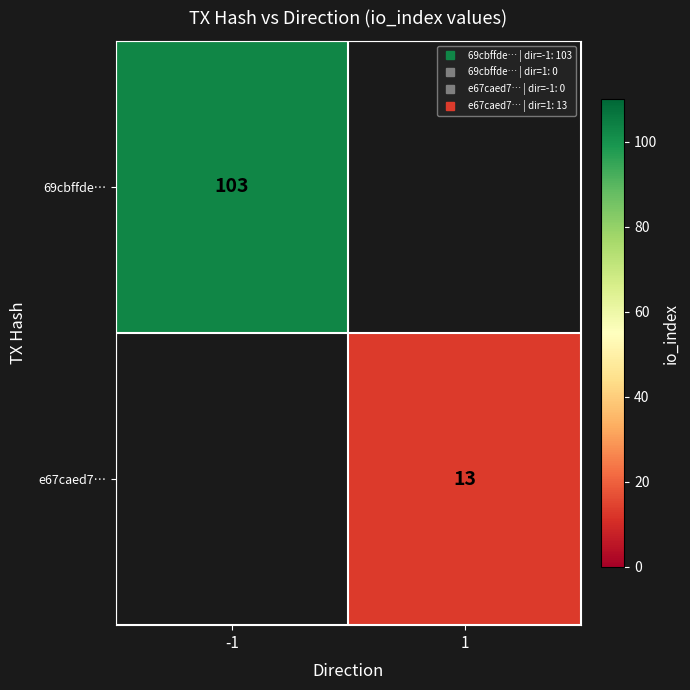

How many categories are shown in the chart?

2